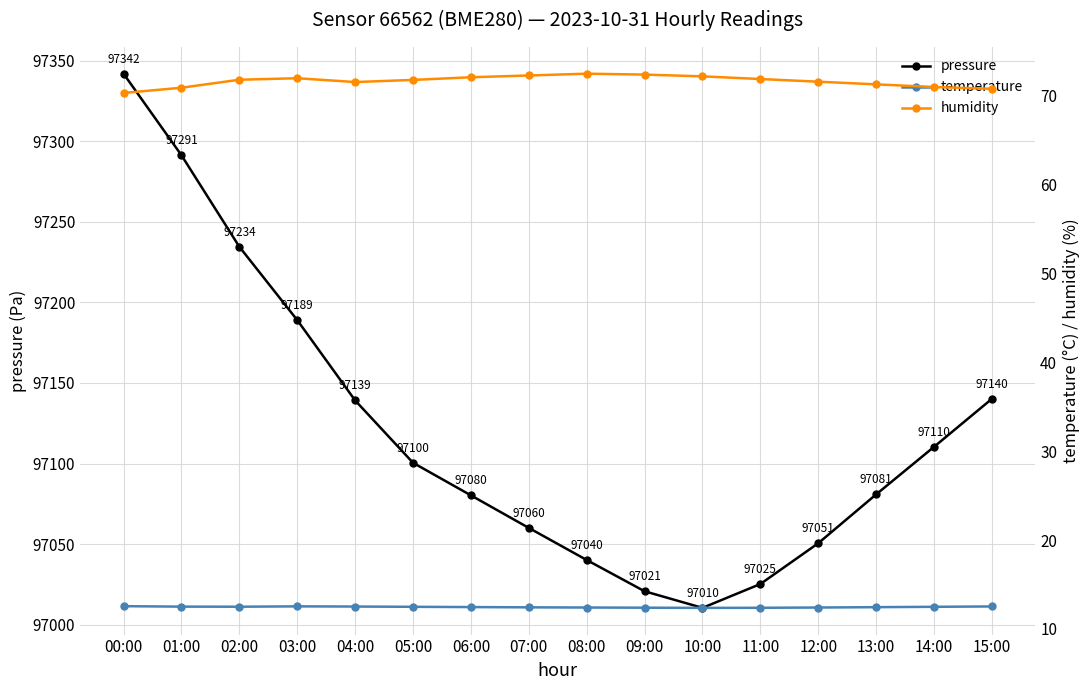

At which category is the sum across all series the highest?

00:00